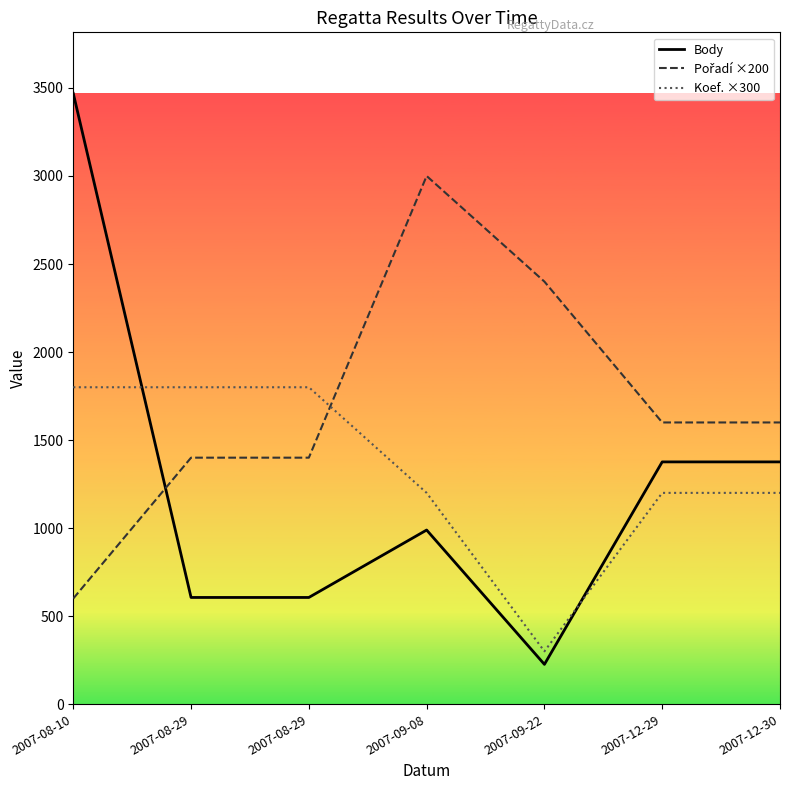

Is this an area chart (filled region under the line)?

No